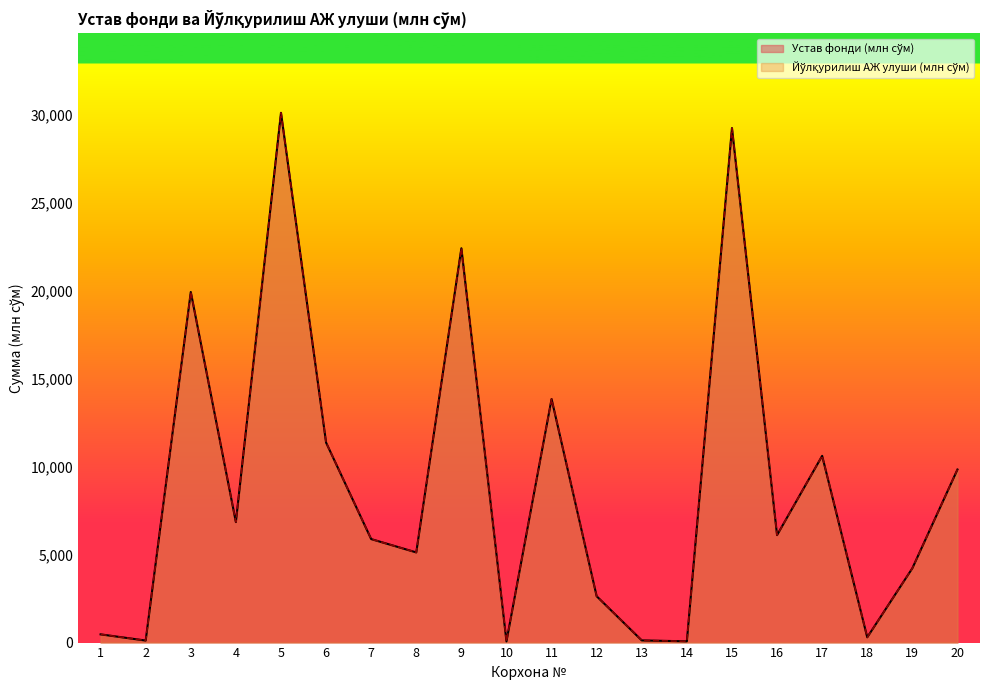

True or false: Устав фонди (млн сўм) and Йўлқурилиш АЖ улуши (млн сўм) intersect in this chart.

False